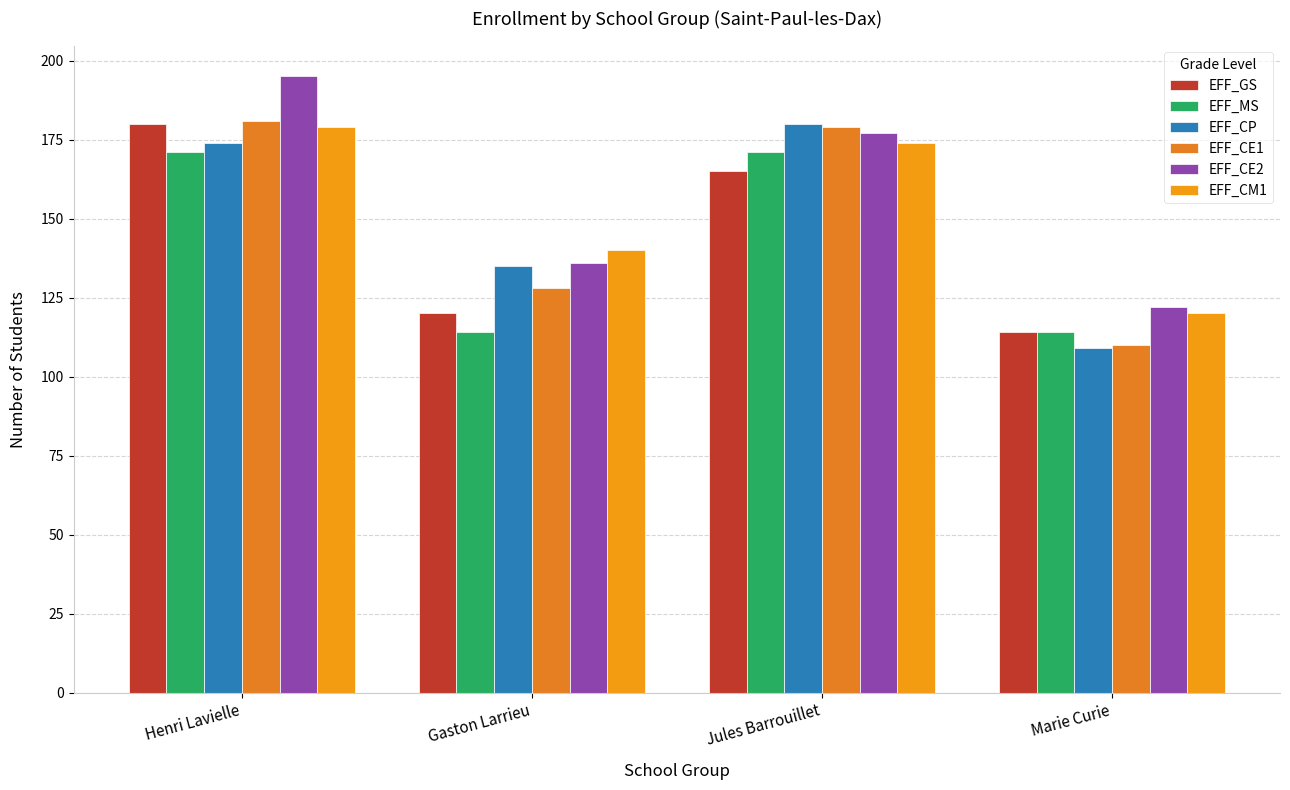

True or false: EFF_MS has a value of 50 at Marie Curie.

False